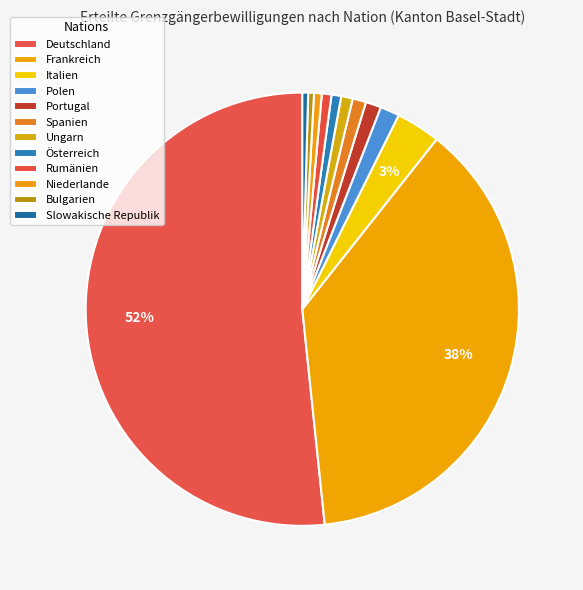

How many slices are in this pie chart?

12